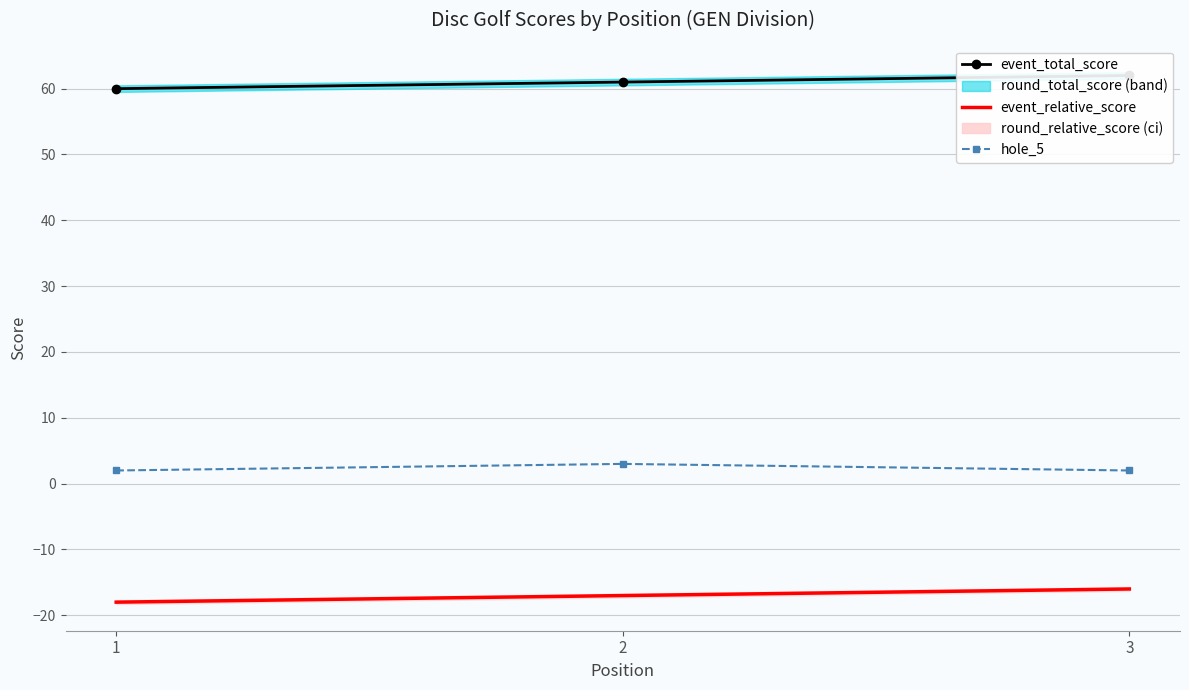

Does the chart have visible grid lines?

Yes